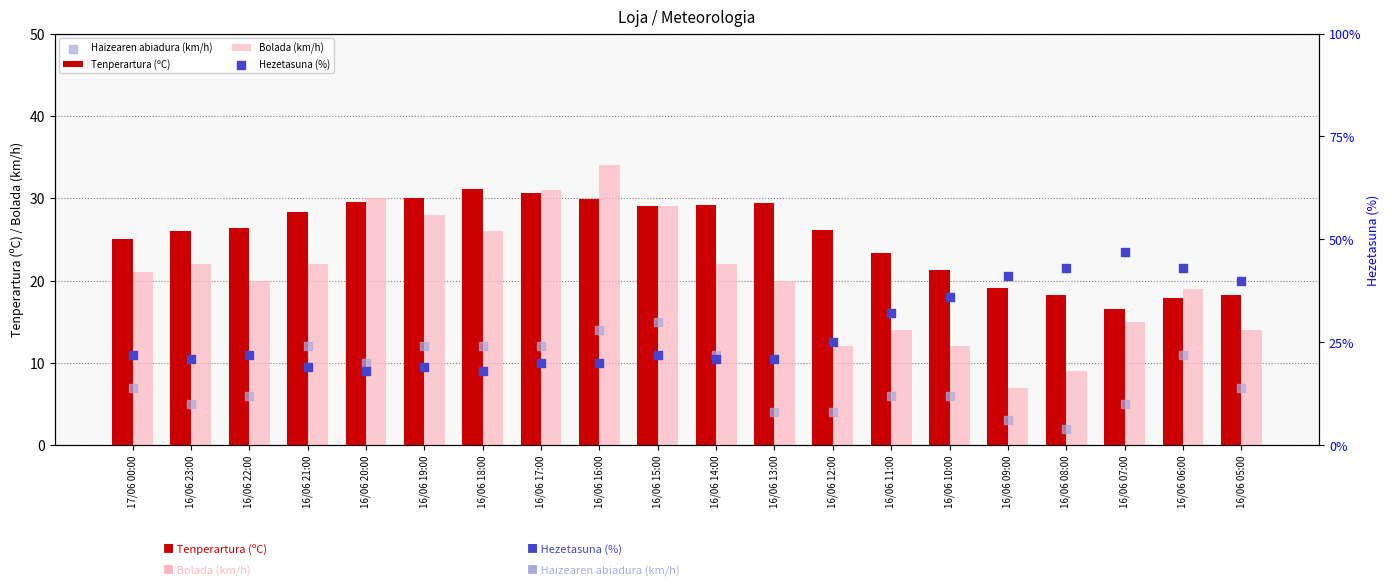

What is the total value across all series at 16/06 07:00?

83.6